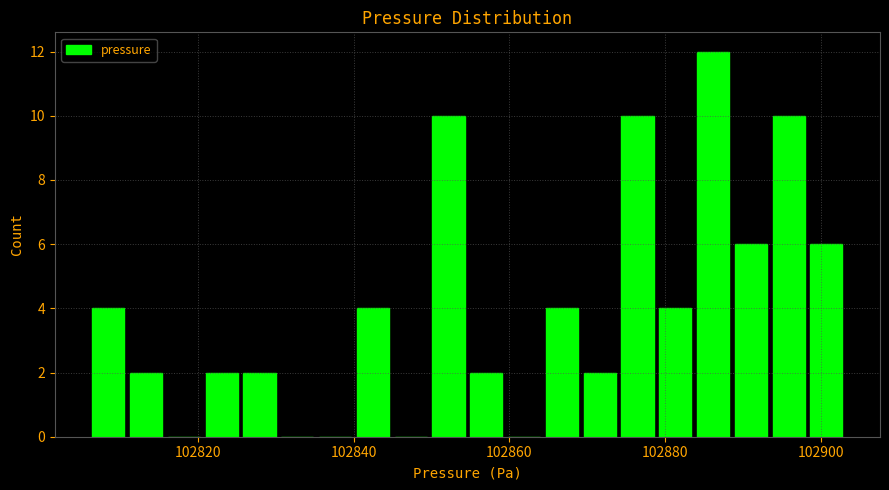

Around what value on the x-axis is the tallest bar? Give the approximate position of its centre, as read against the axis.

102886